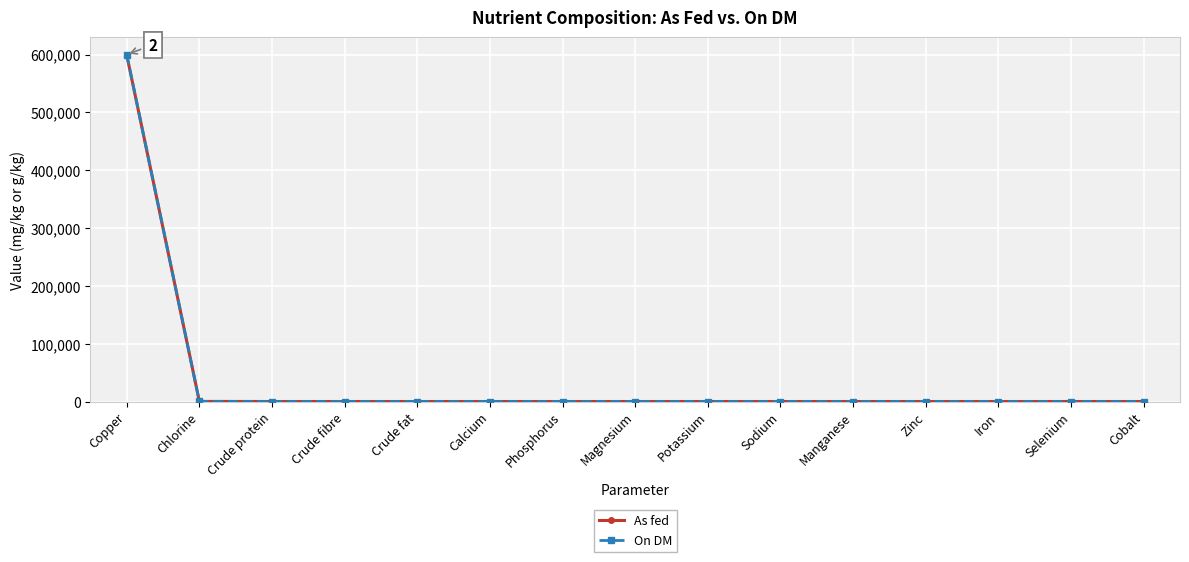

At which category does the chart reach its peak across all series?

Copper